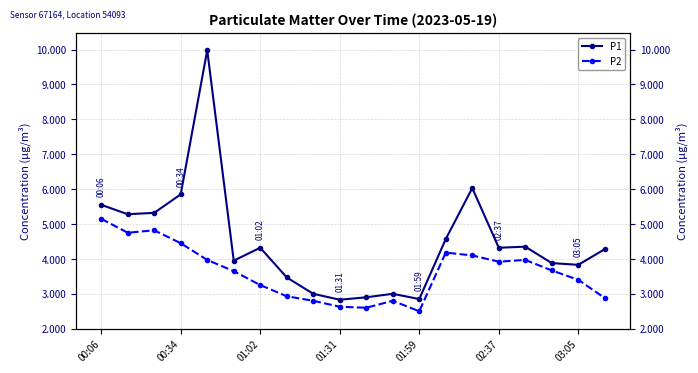

How many lines are shown in the chart?

2